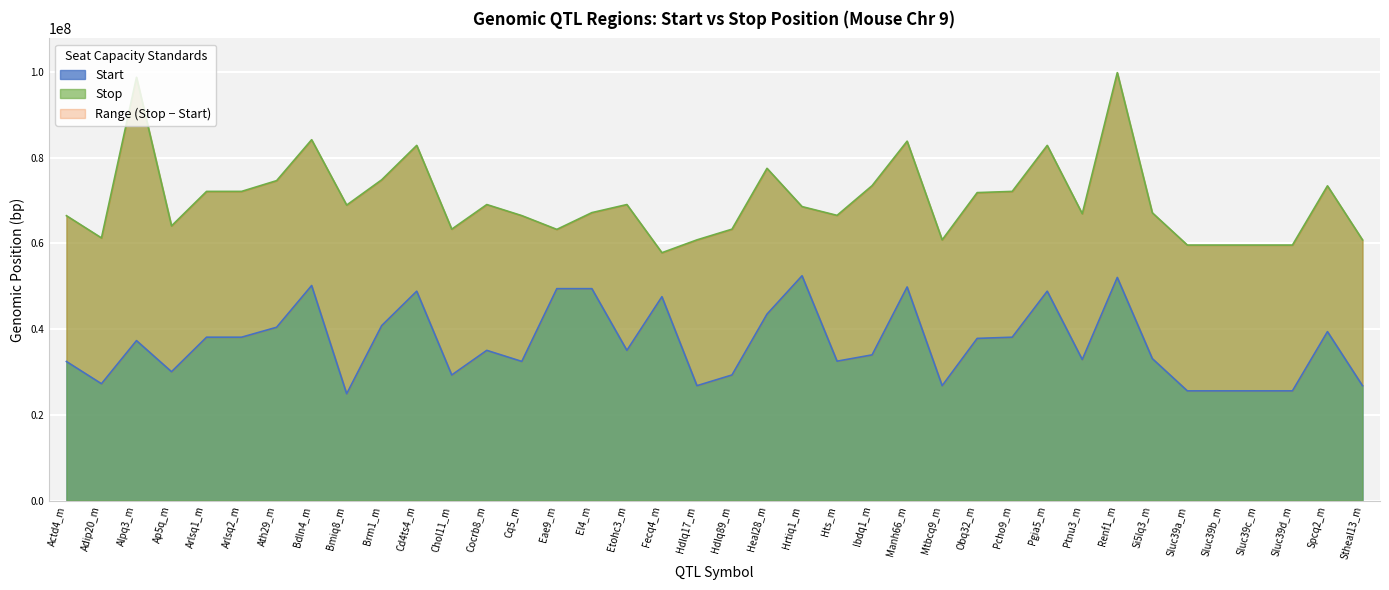

True or false: Start and Stop intersect in this chart.

False